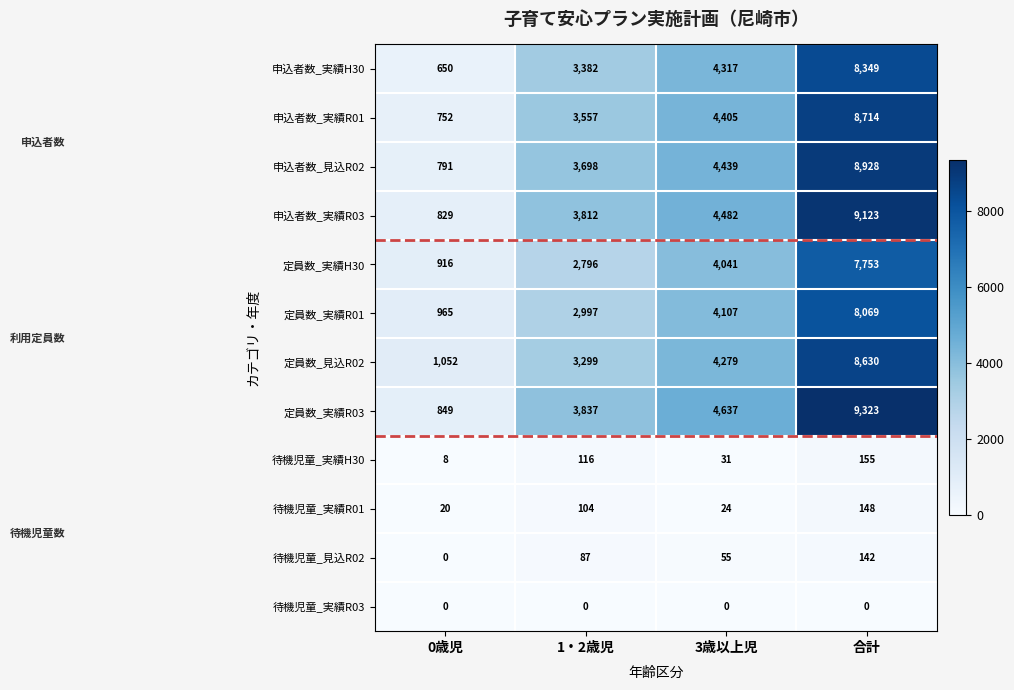

How many data points does each series have?

4